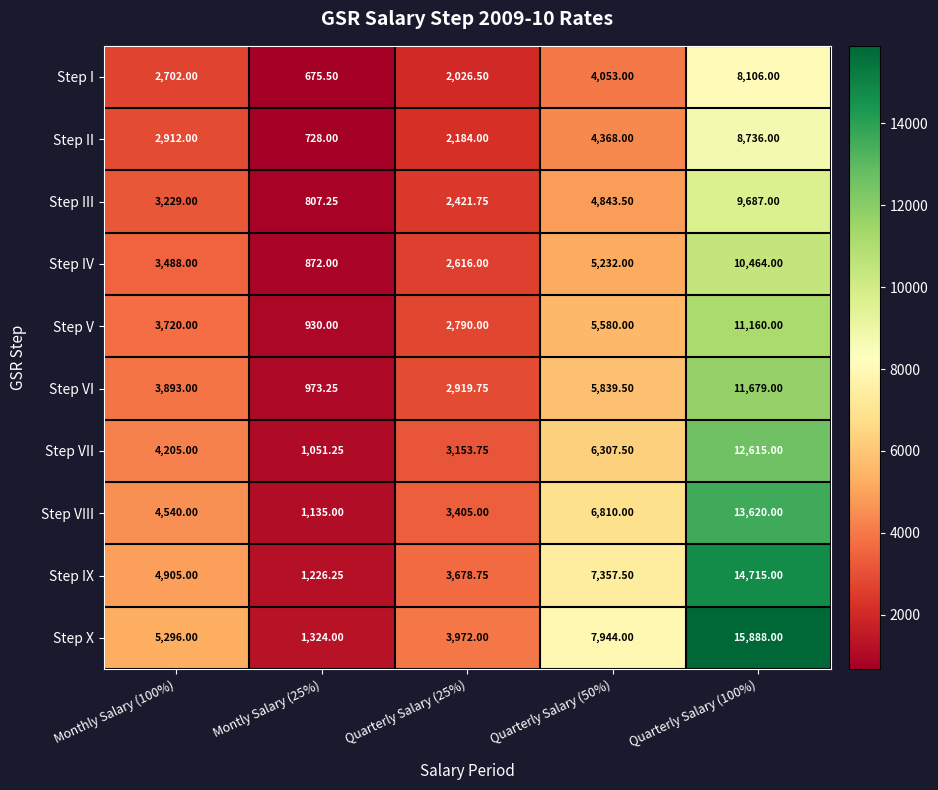

Which series changed the most between Monthly Salary (100%) and Montly Salary (25%)?

Step X